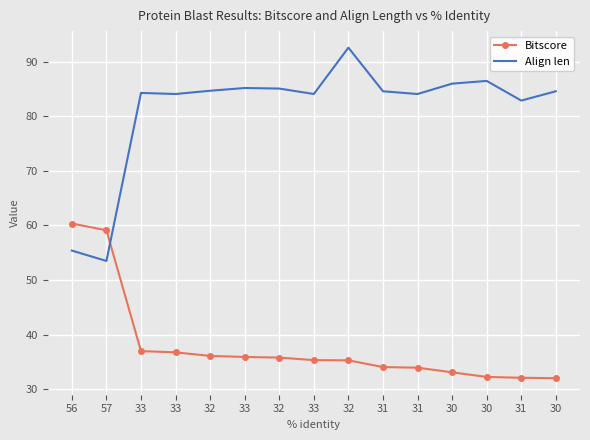

How many data points in Align len are less than 84?

3